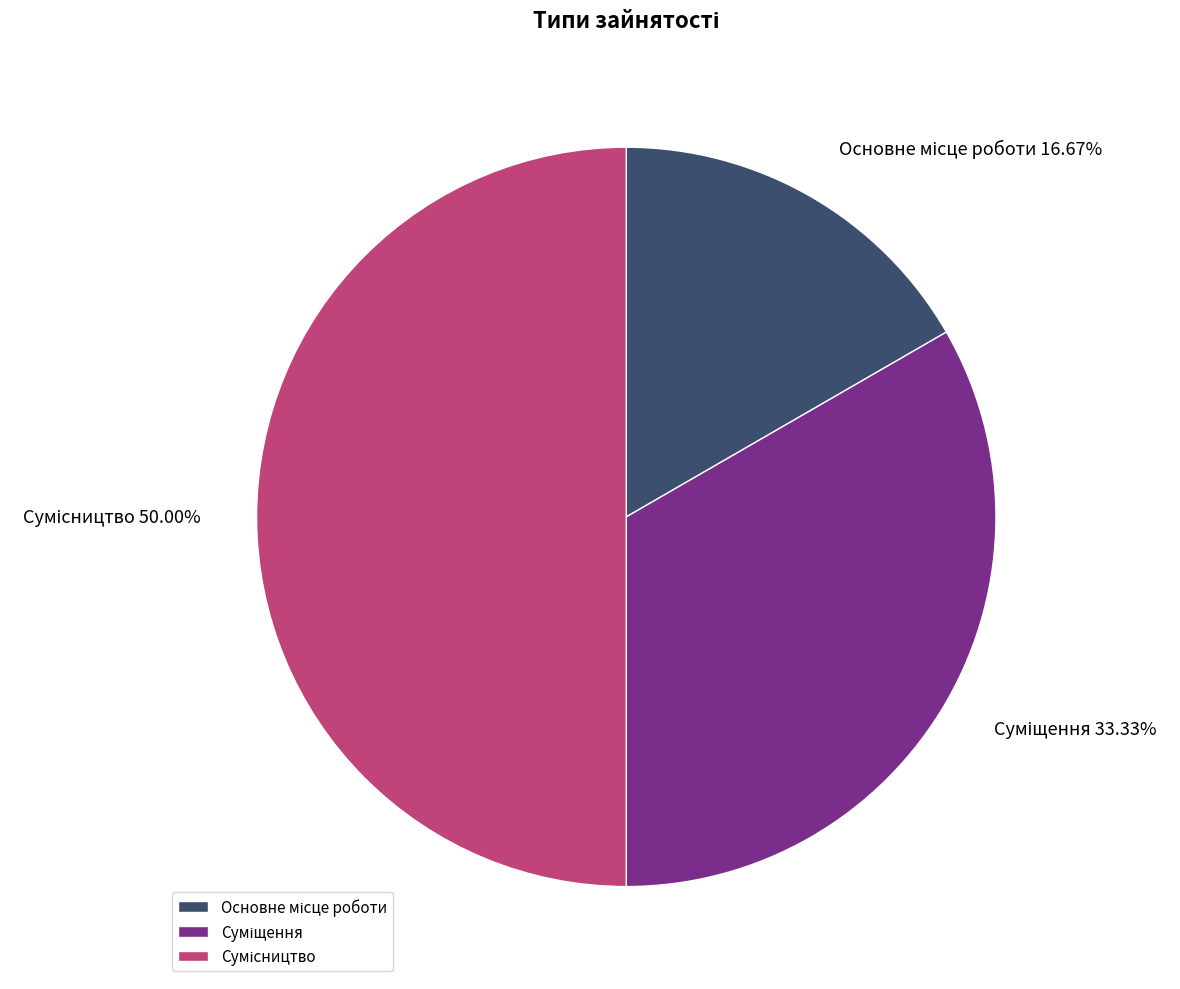

How many slices are in this pie chart?

3